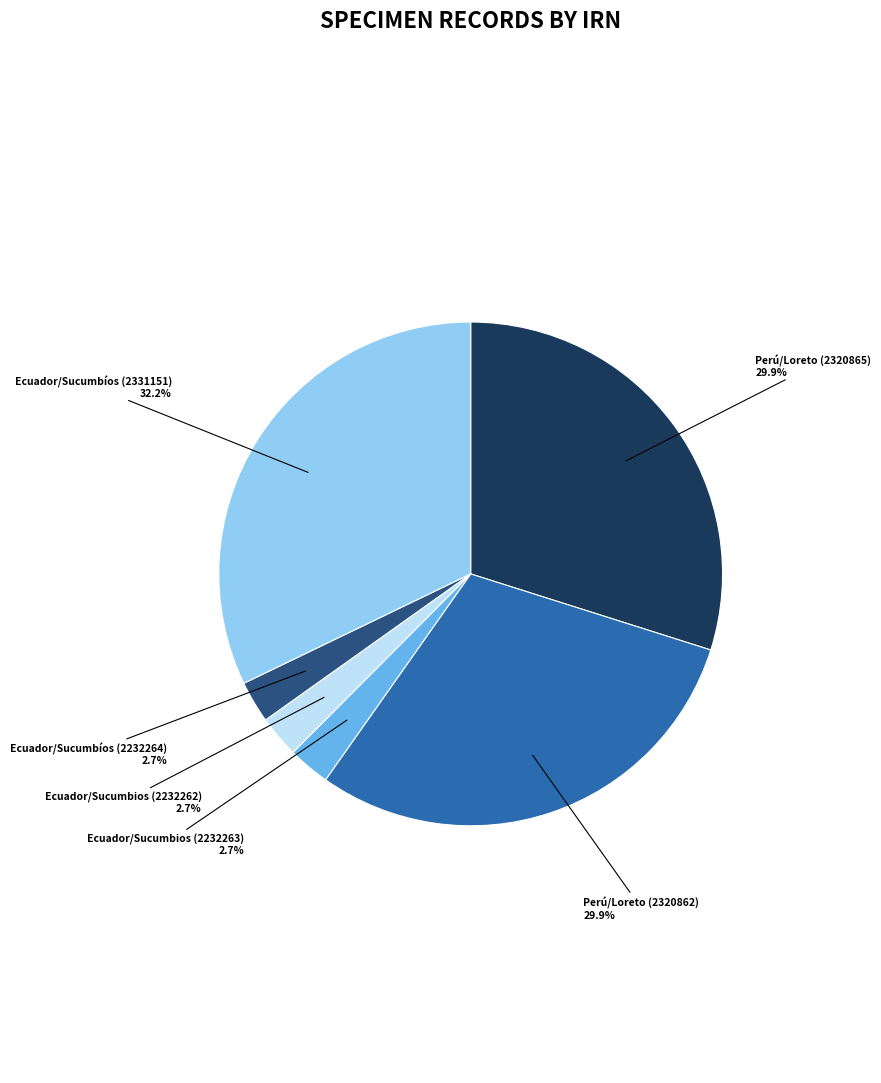

Which category has the biggest portion of the pie?

Ecuador/Sucumbíos (2331151)